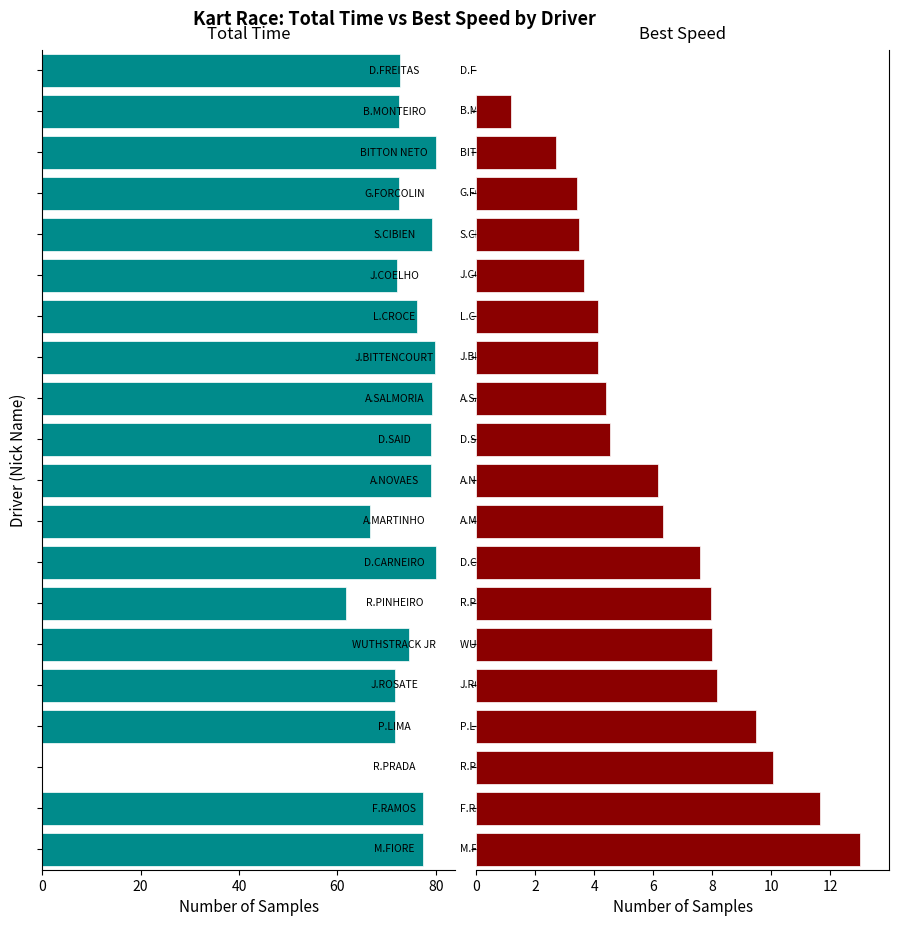

What are all the series names shown in the legend?

Total Time, Best Speed